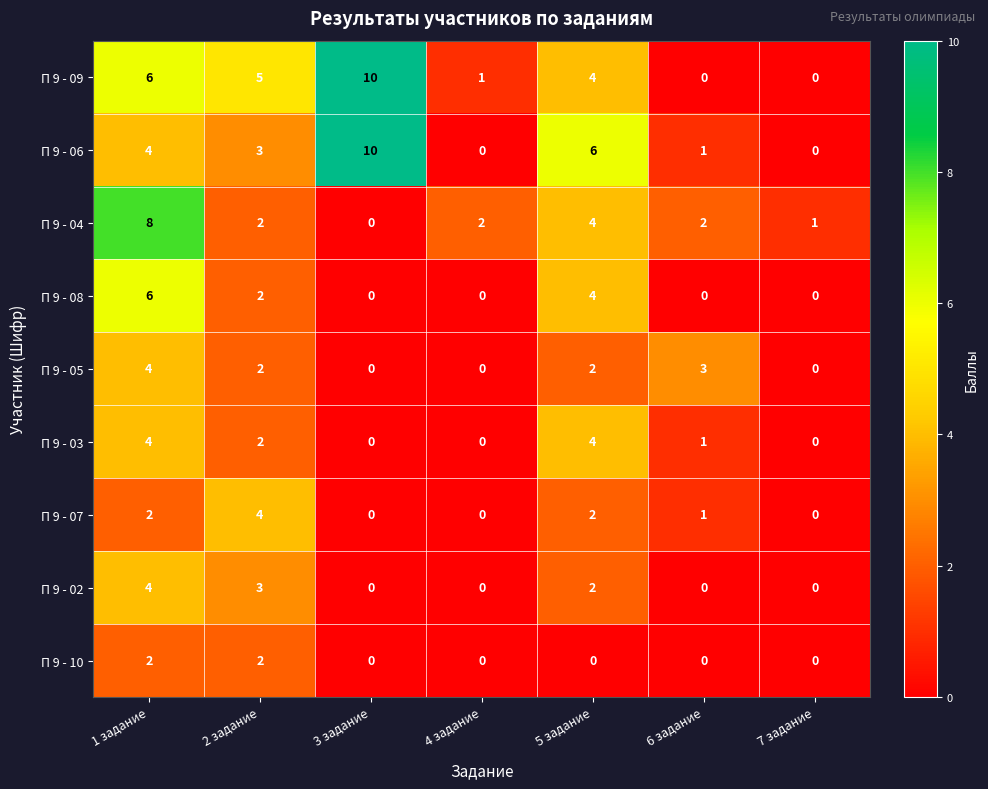

The П 9 - 10 series shows 3 at 1 задание. True or false?

False